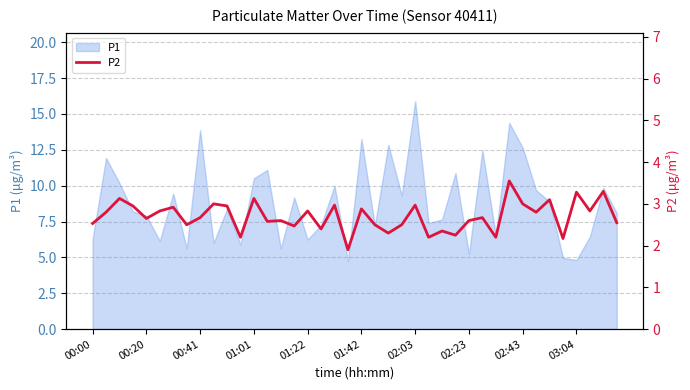

Does the chart display data point markers on the line(s)?

No